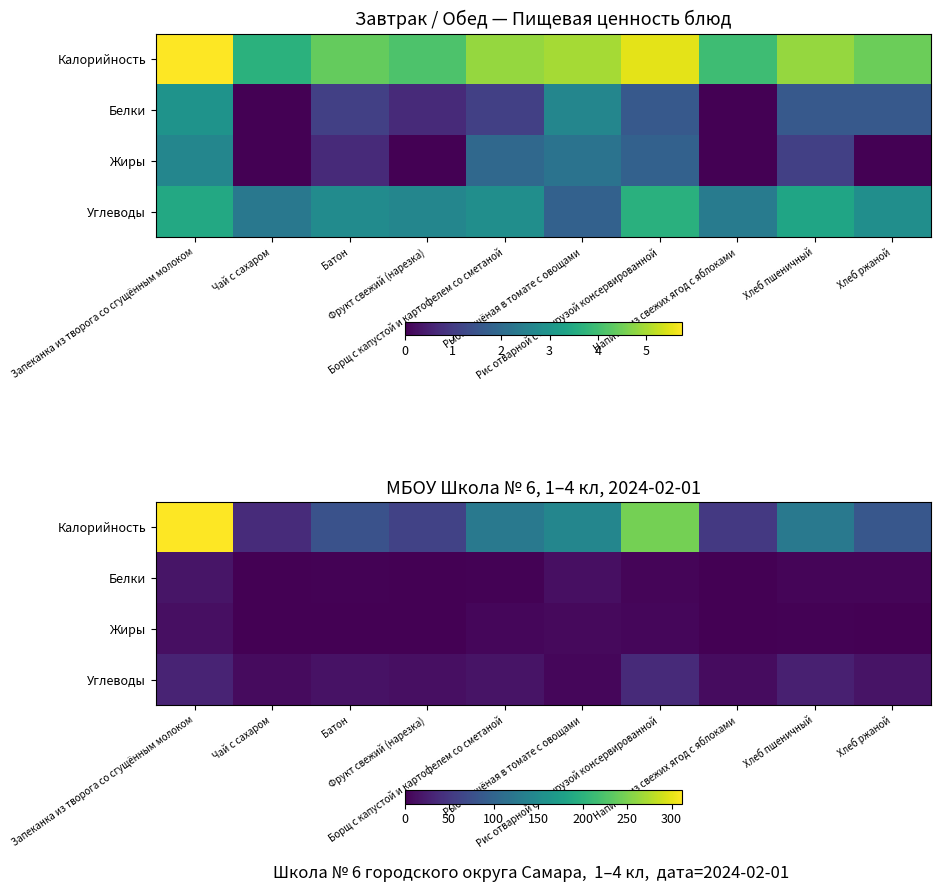

How many series are shown in this chart?

4